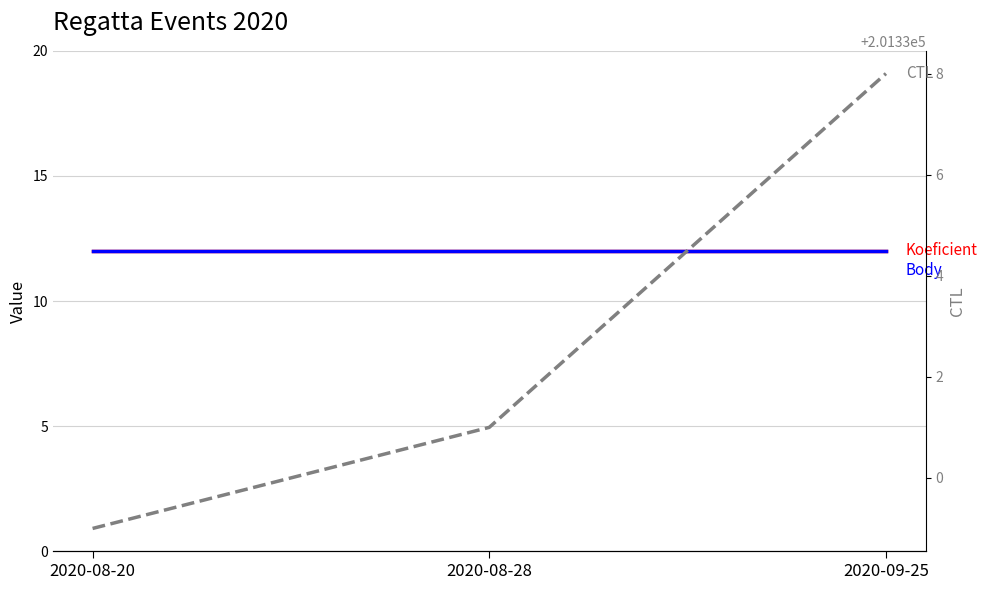

Which has a higher value, 2020-08-28 or 2020-09-25?

2020-08-28